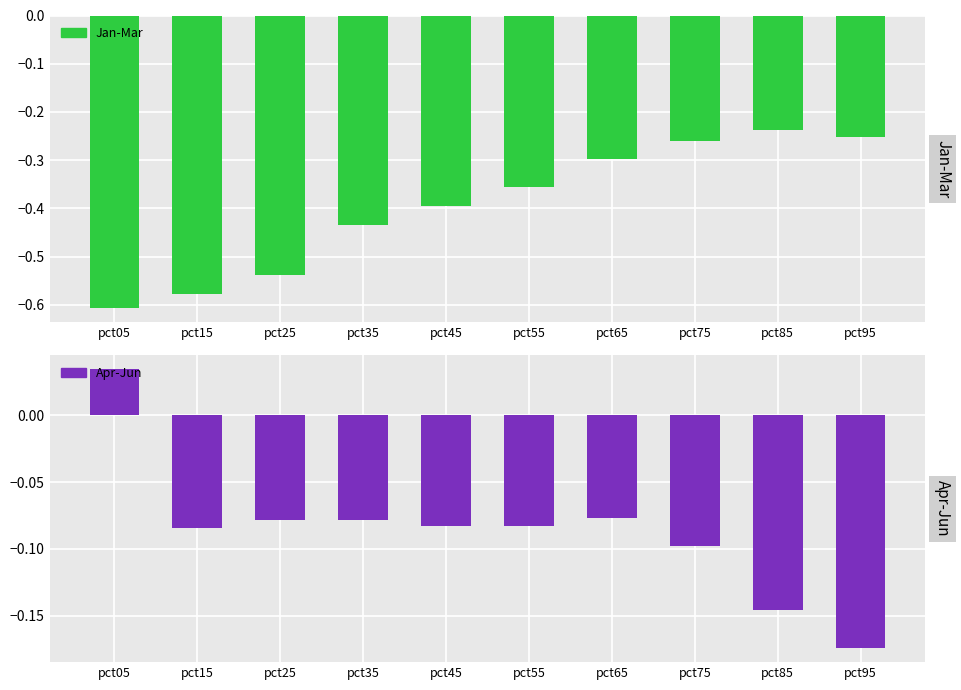

The Apr-Jun series shows -0.1 at pct75. True or false?

True